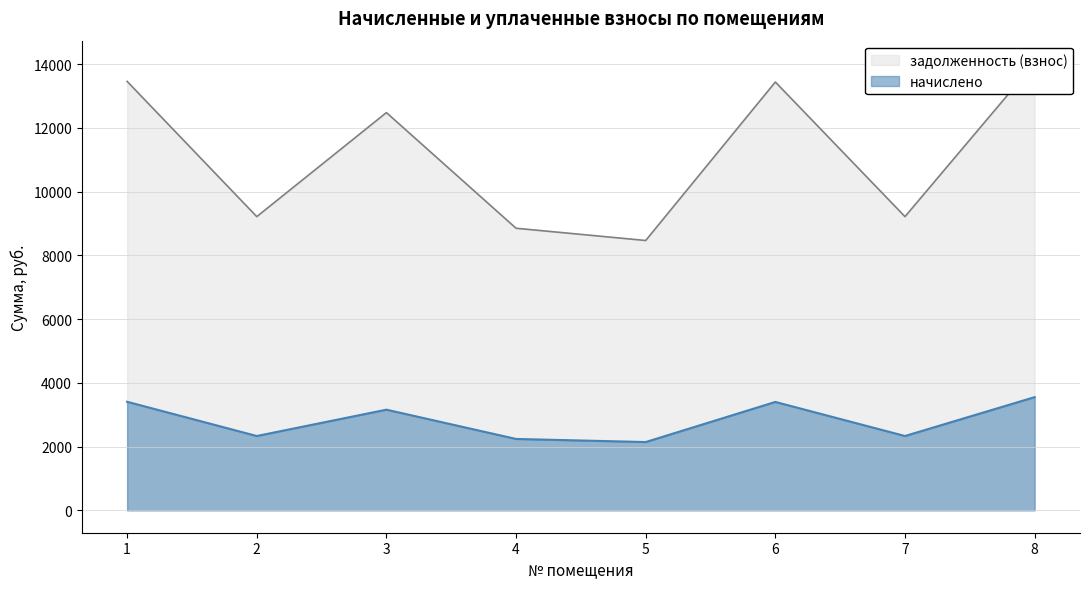

At how many categories does at least one series exceed 6119?

8